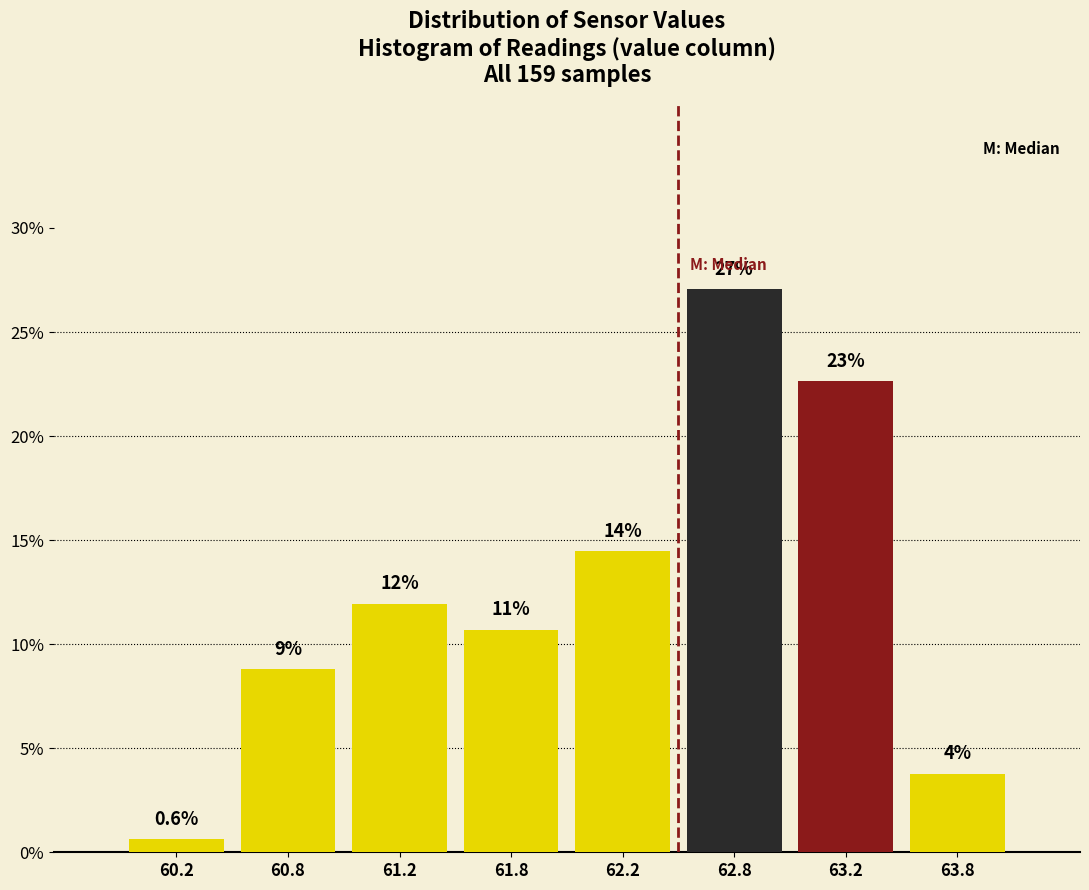

Does the chart contain any negative values?

No